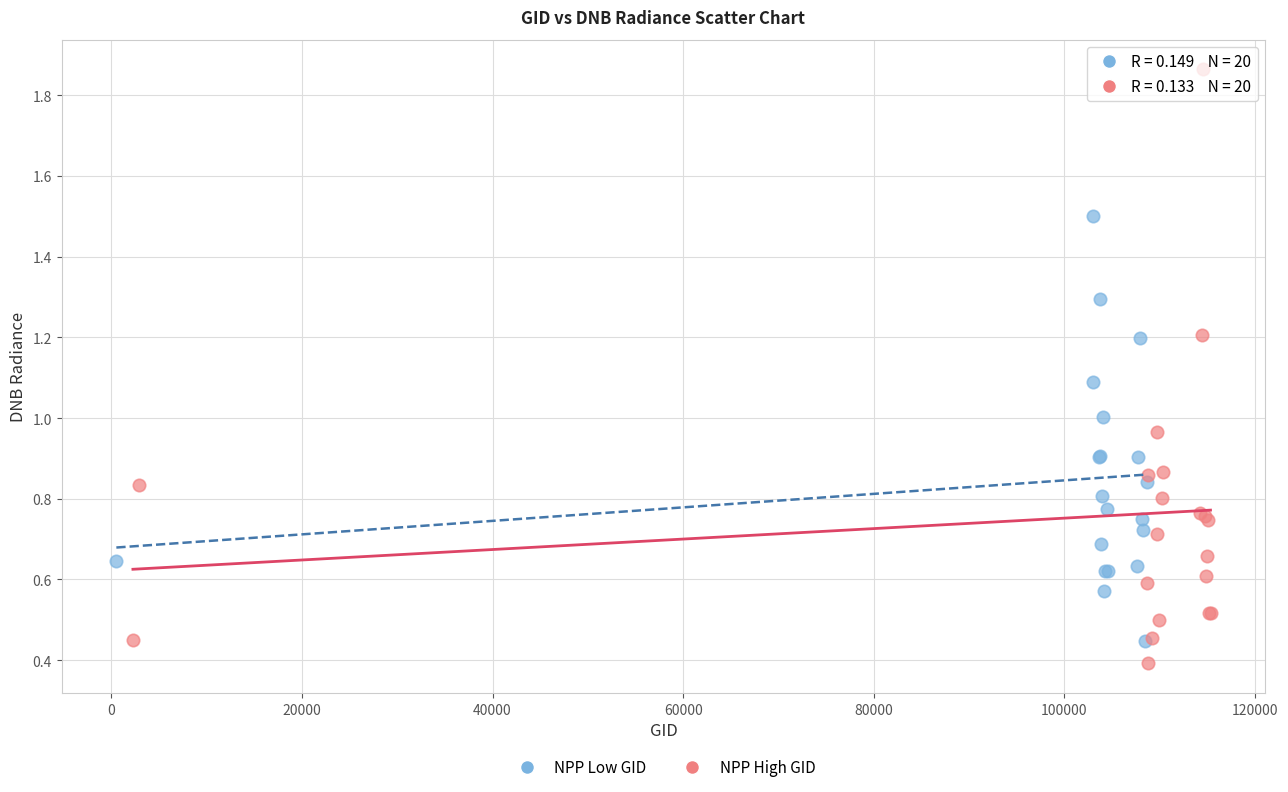

Which series contains the highest Y value?

NPP High GID